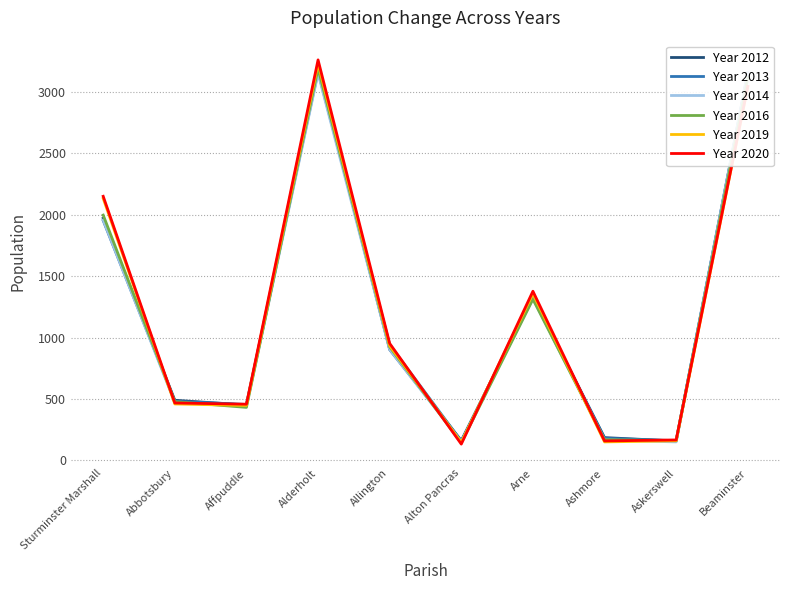

What are all the series names shown in the legend?

Year 2012, Year 2013, Year 2014, Year 2016, Year 2019, Year 2020